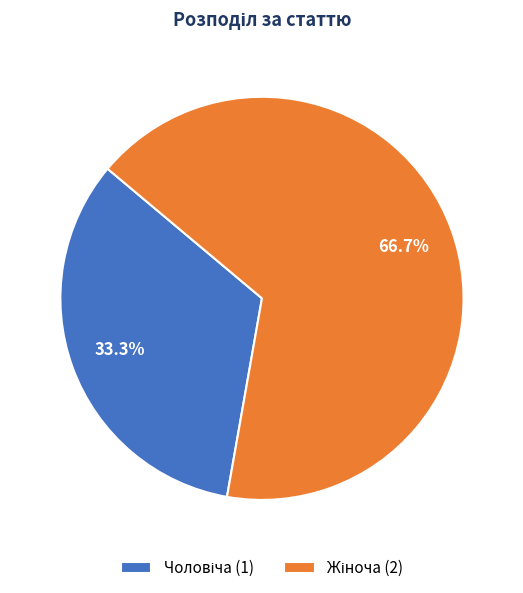

Is there any slice that represents more than half of the pie?

Yes